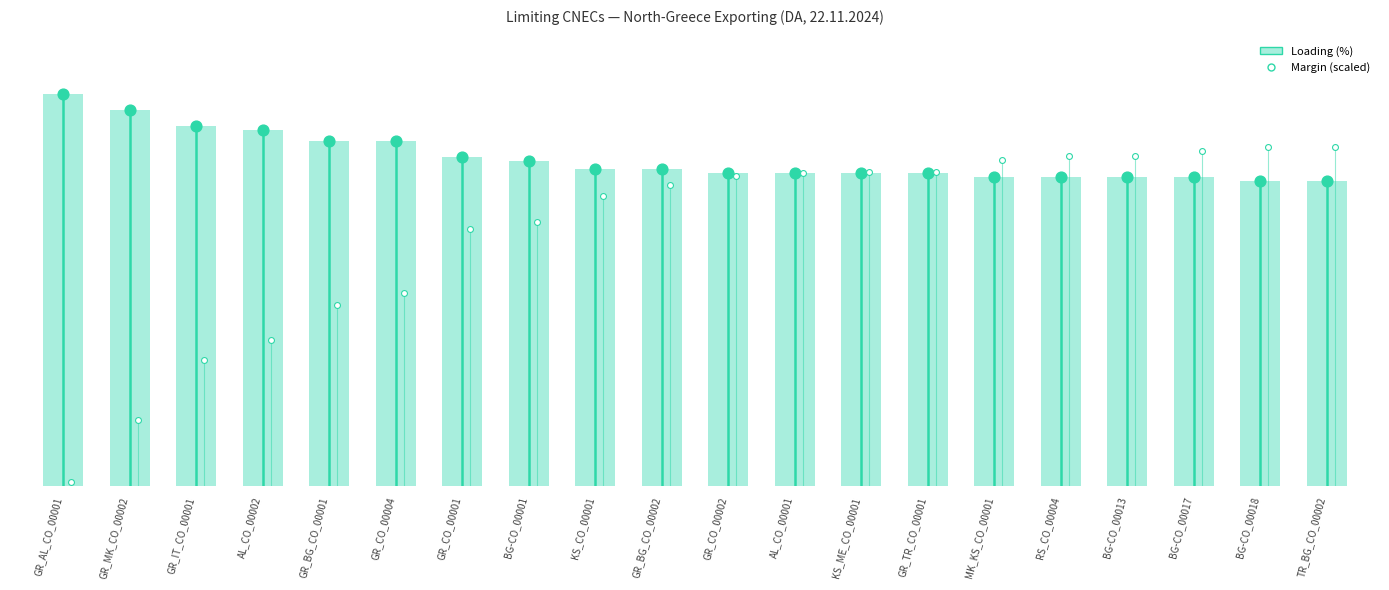

What is the change in value from GR_CO_00004 to KS_ME_CO_00001?

-8